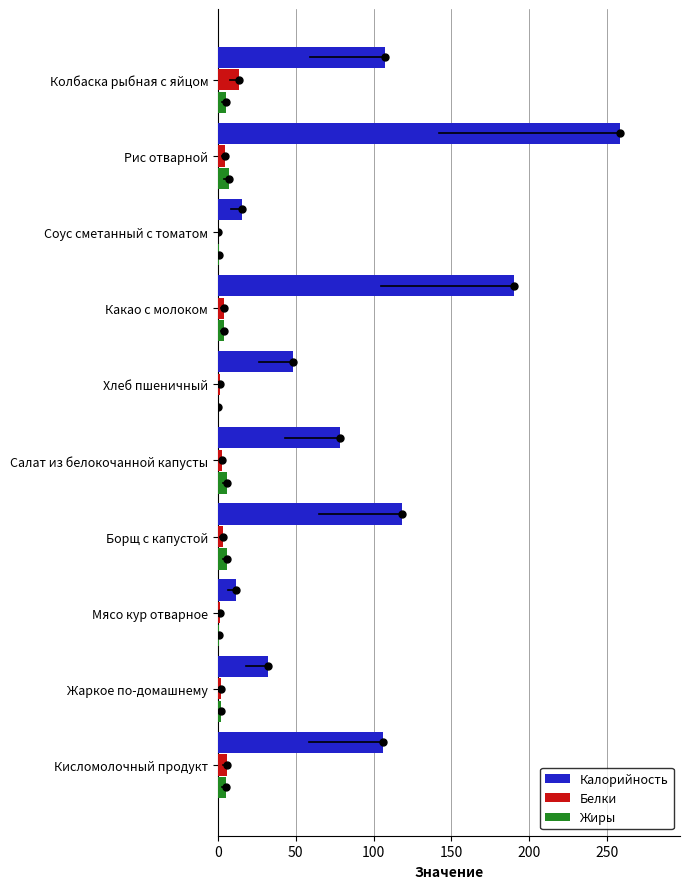

At which category is the sum across all series the highest?

Рис отварной